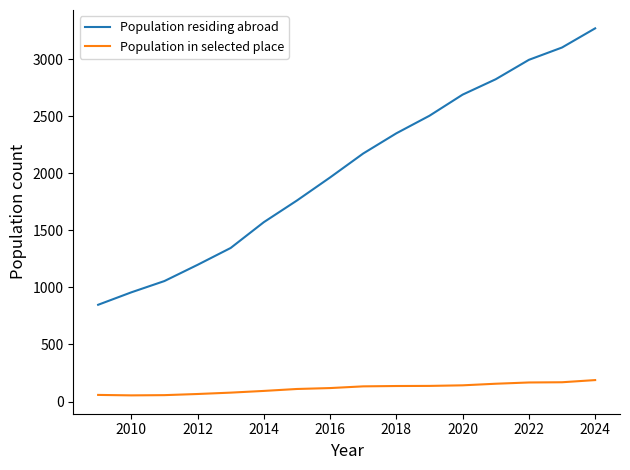

True or false: Population residing abroad and Population in selected place intersect in this chart.

False